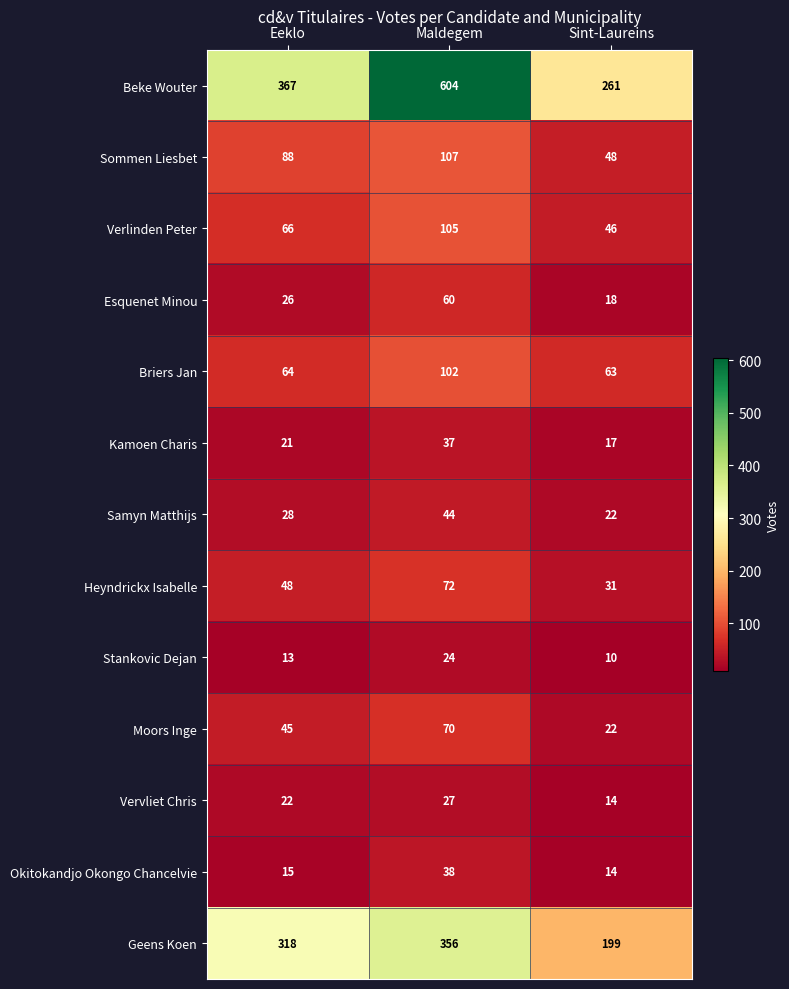

Which series has the widest spread of values?

Beke Wouter